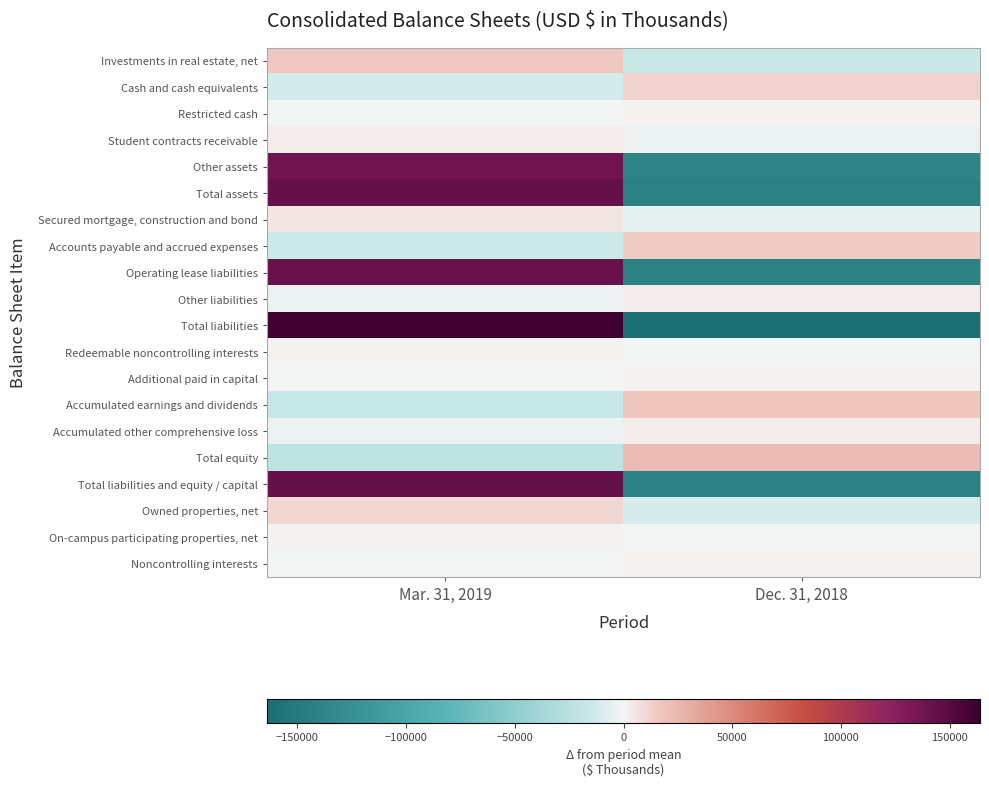

Count the number of data series in this chart.

20